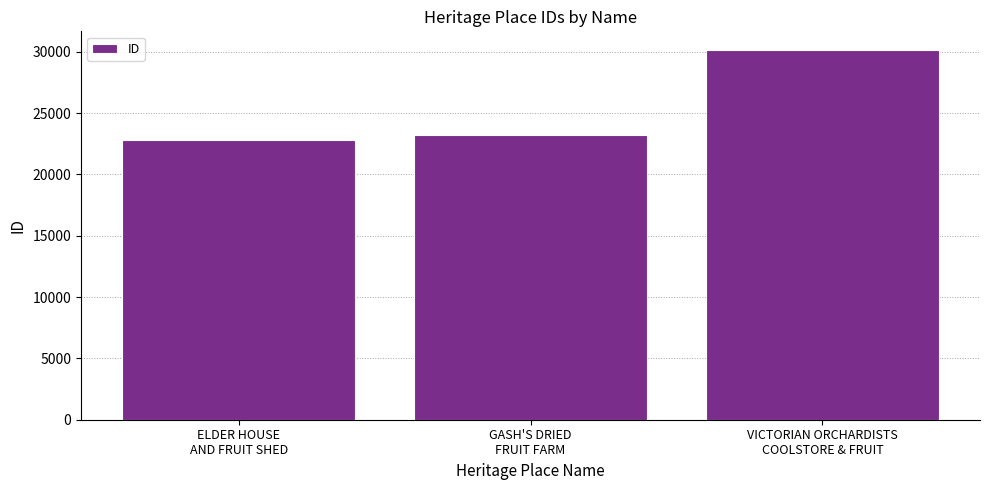

What is the label of the 1st bar from the right?

VICTORIAN ORCHARDISTS
COOLSTORE & FRUIT